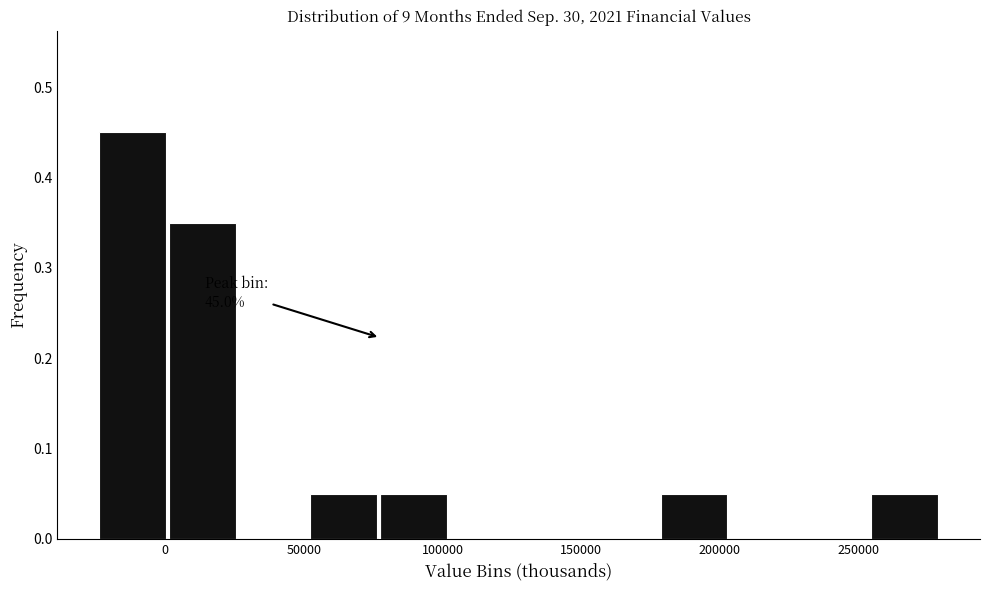

Which range on the x-axis has the tallest bar?

-25000 to 0